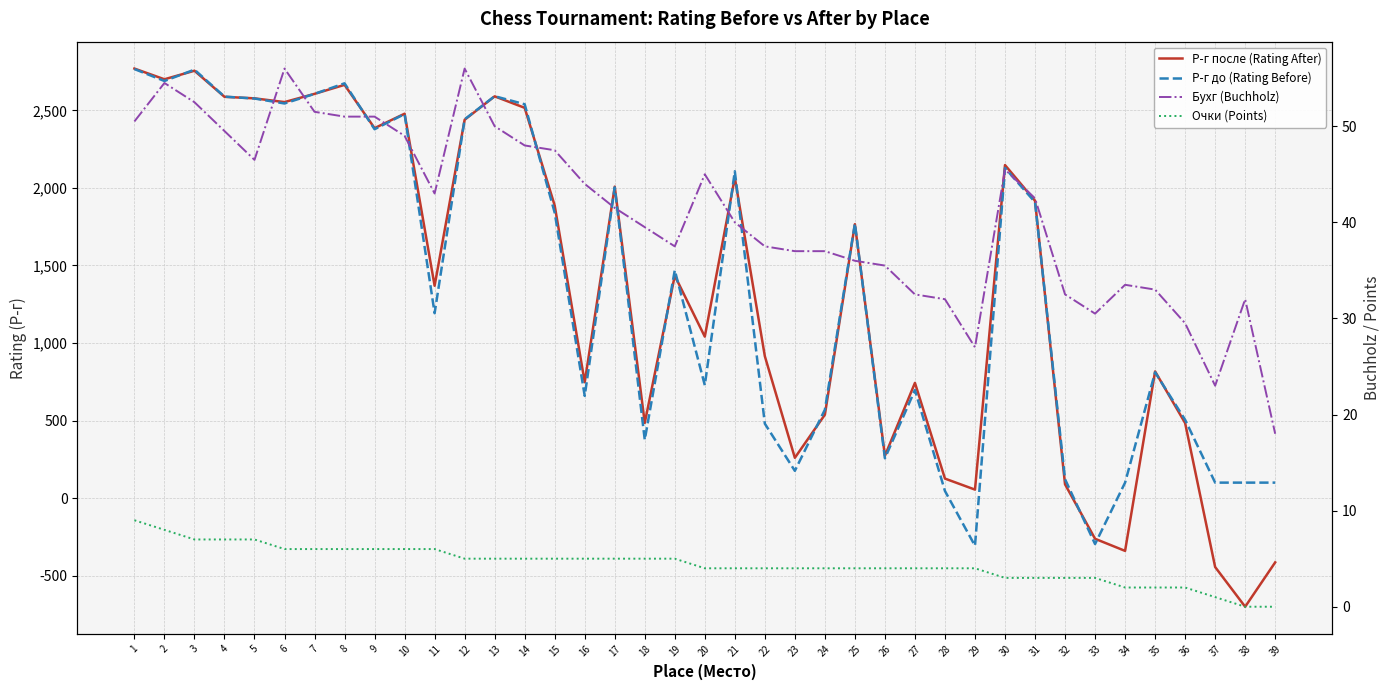

What is the value of the Бухг (Buchholz) point at the 37th from the left?

23.0